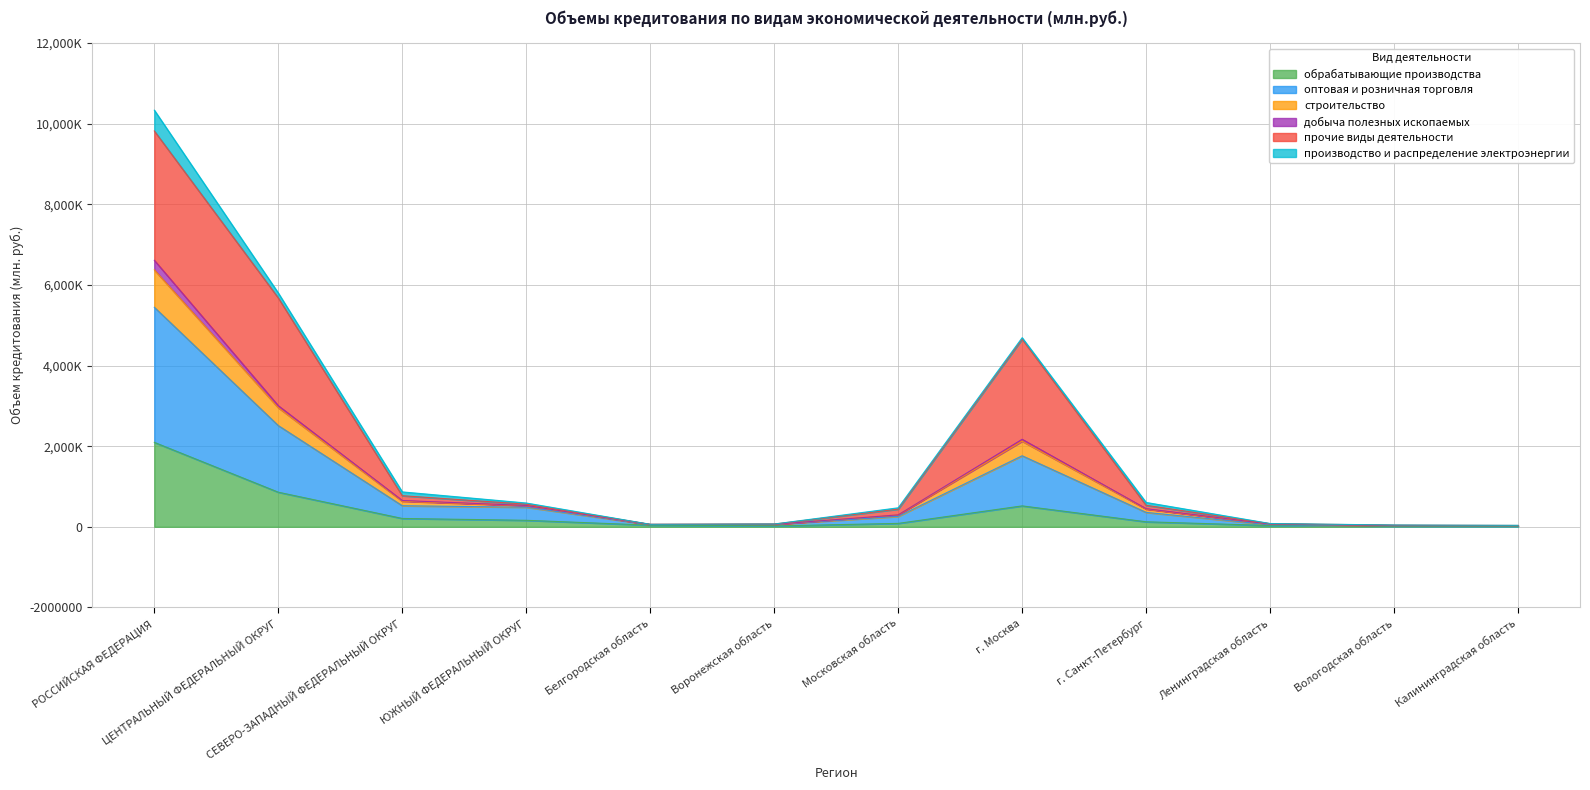

At which label does обрабатывающие производства first exceed 124223?

РОССИЙСКАЯ ФЕДЕРАЦИЯ